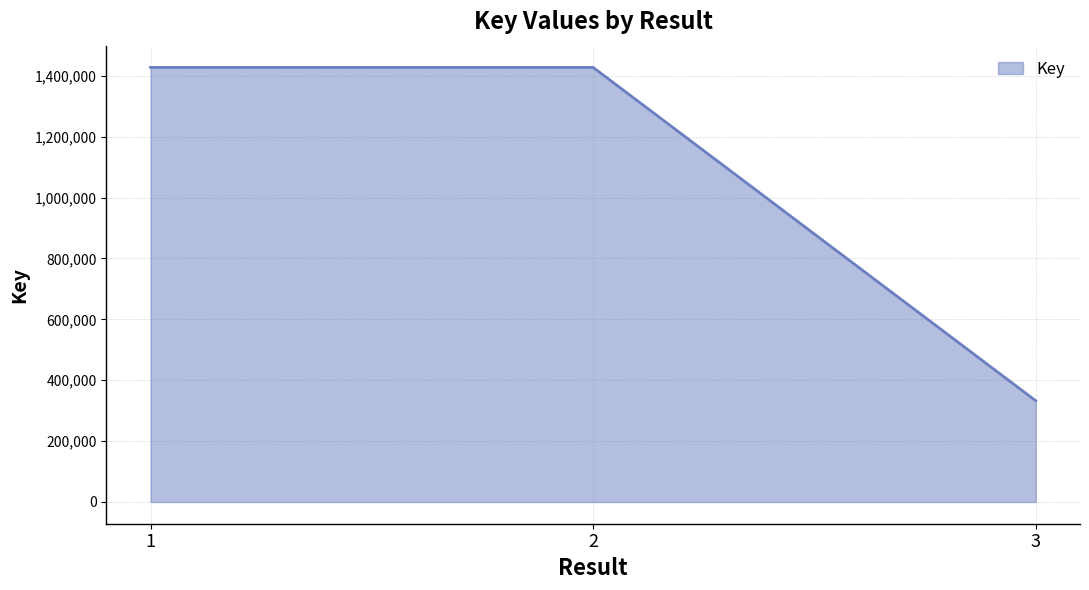

What is the sum of all values?

3187438